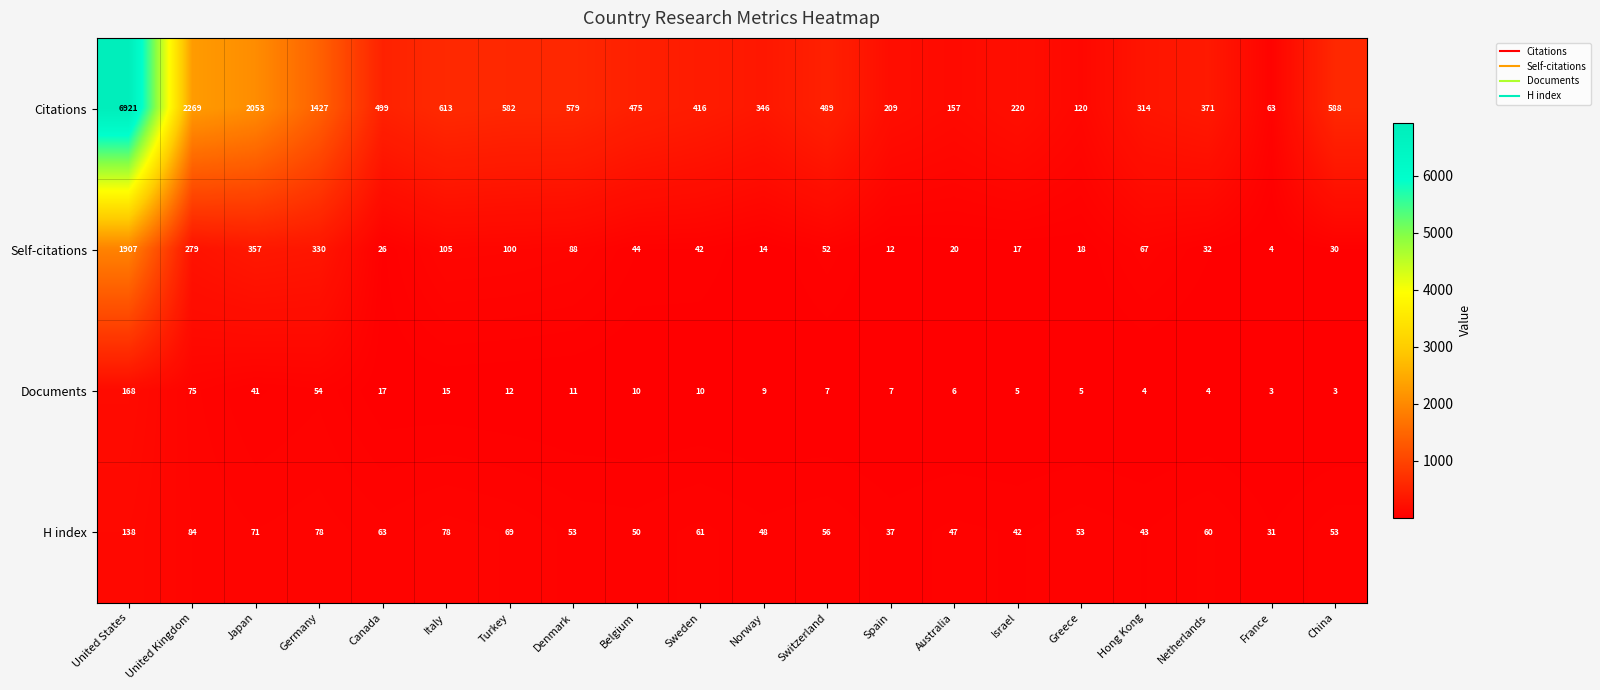

Which series changed the most between United Kingdom and Switzerland?

Citations